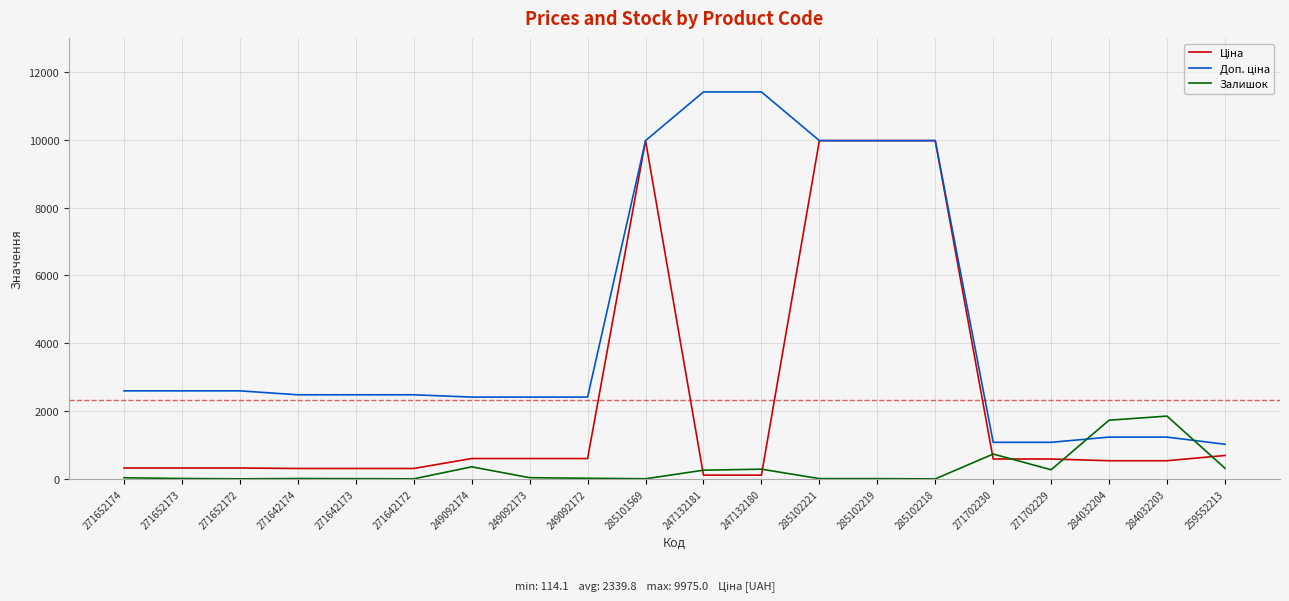

What is the greatest value displayed?

11410.0